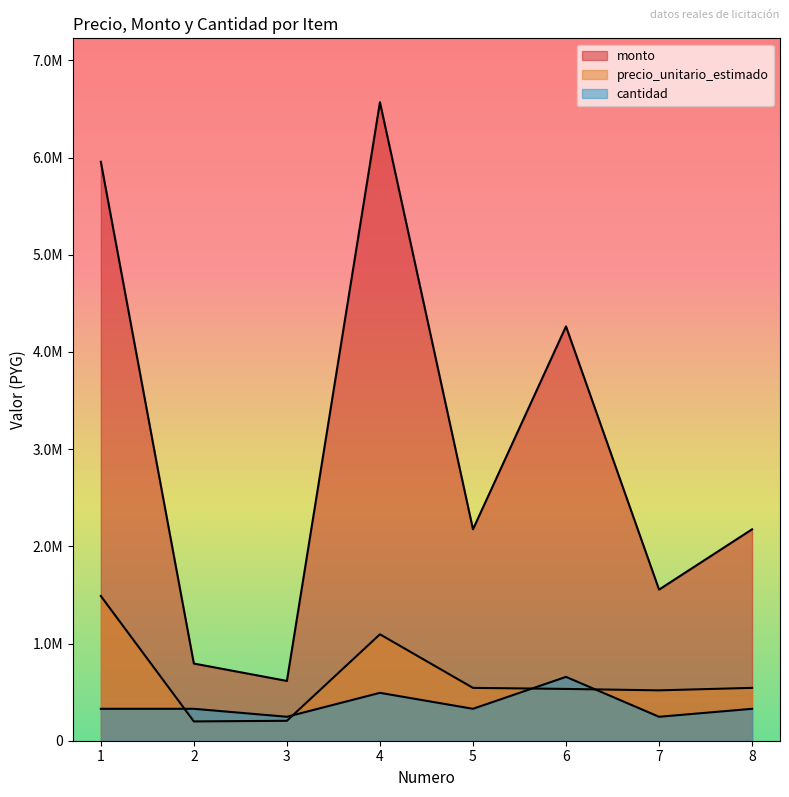

How many data points in monto are above 2175400?

3